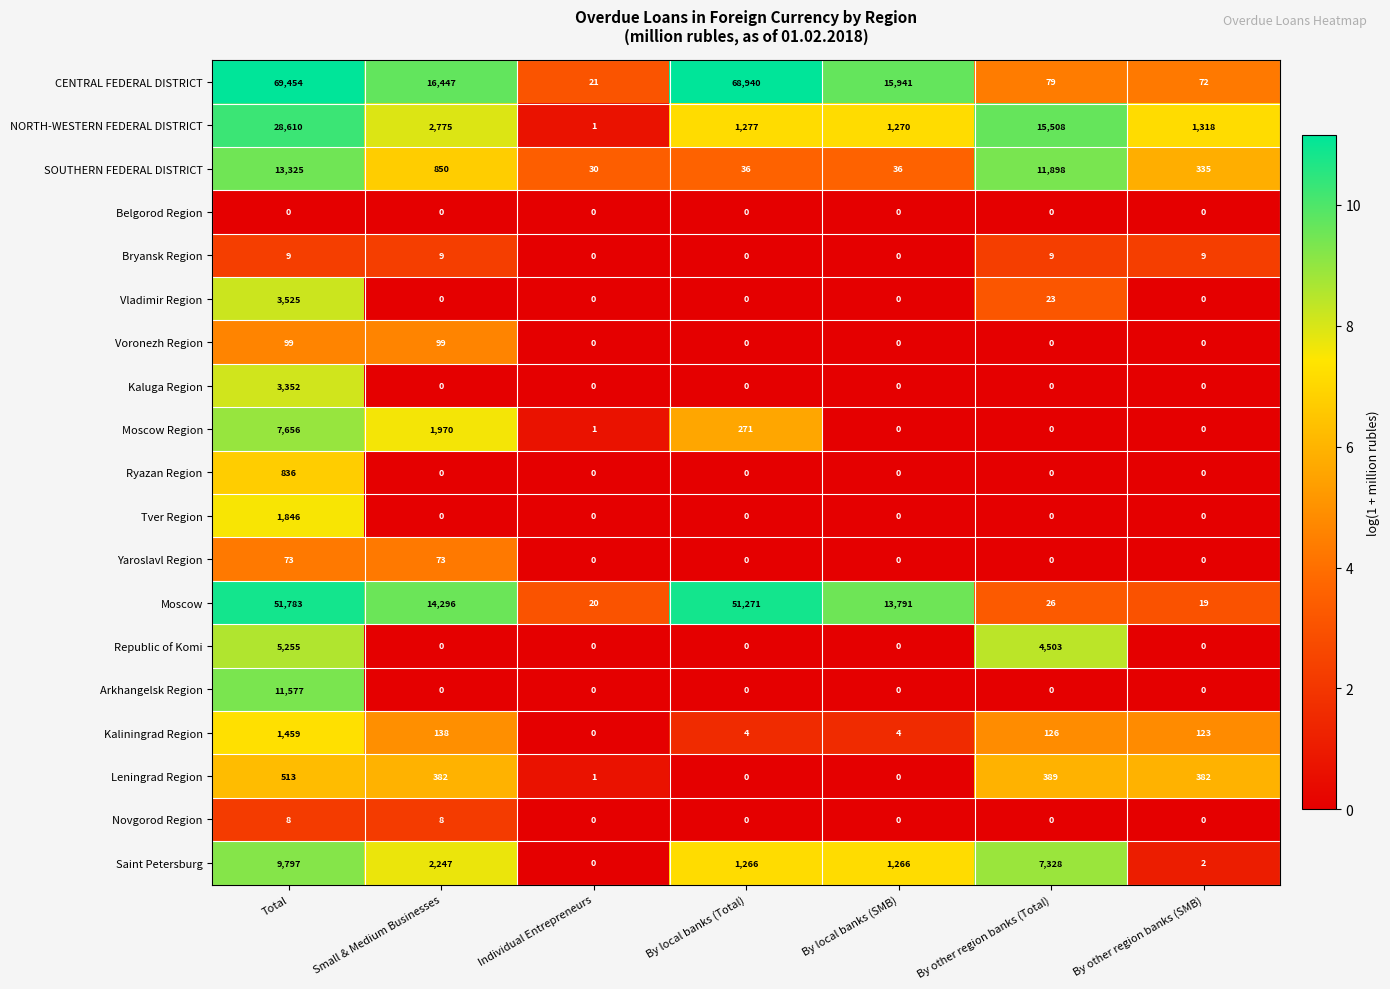

Rank the series at Total from highest to lowest value.

CENTRAL FEDERAL DISTRICT, Moscow, NORTH-WESTERN FEDERAL DISTRICT, SOUTHERN FEDERAL DISTRICT, Arkhangelsk Region, Saint Petersburg, Moscow Region, Republic of Komi, Vladimir Region, Kaluga Region, Tver Region, Kaliningrad Region, Ryazan Region, Leningrad Region, Voronezh Region, Yaroslavl Region, Bryansk Region, Novgorod Region, Belgorod Region